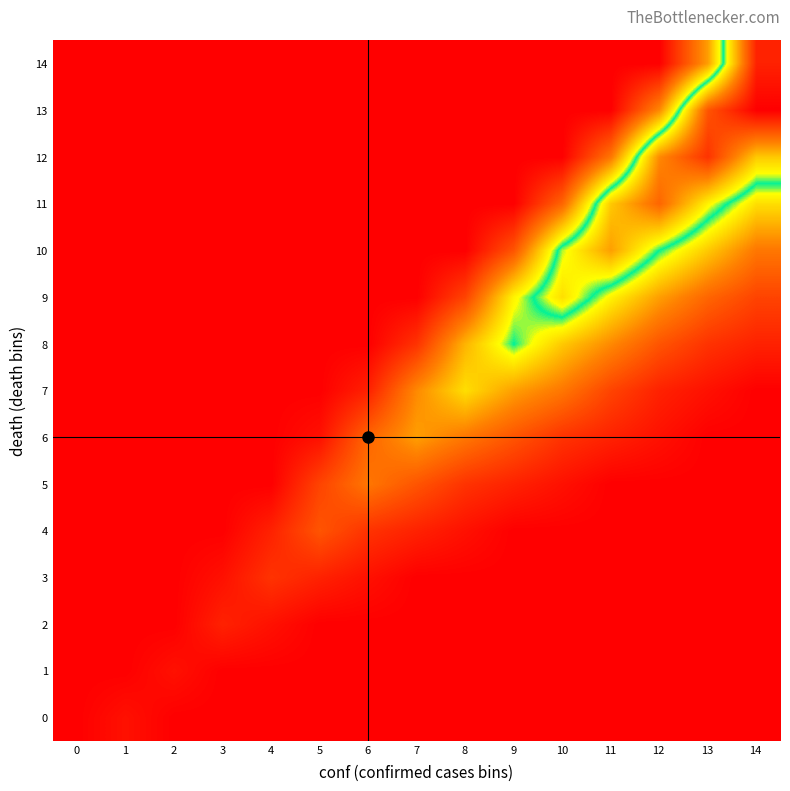

Count the number of data series in this chart.

15